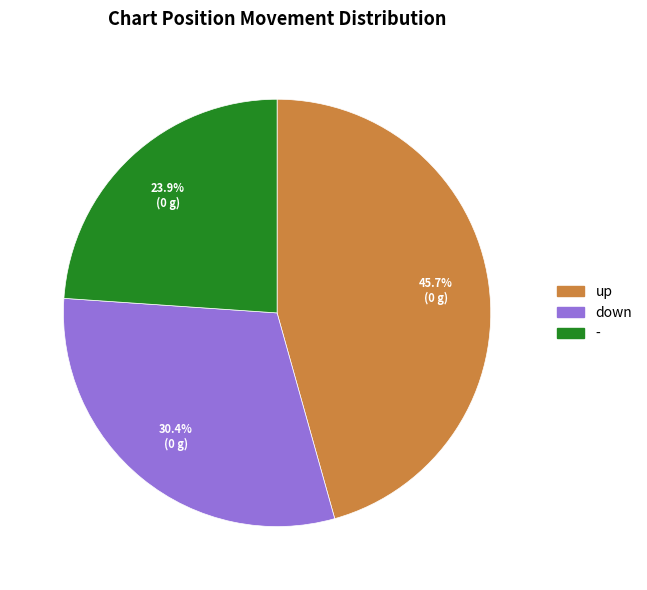

To the nearest percent, what portion does - represent?

24%